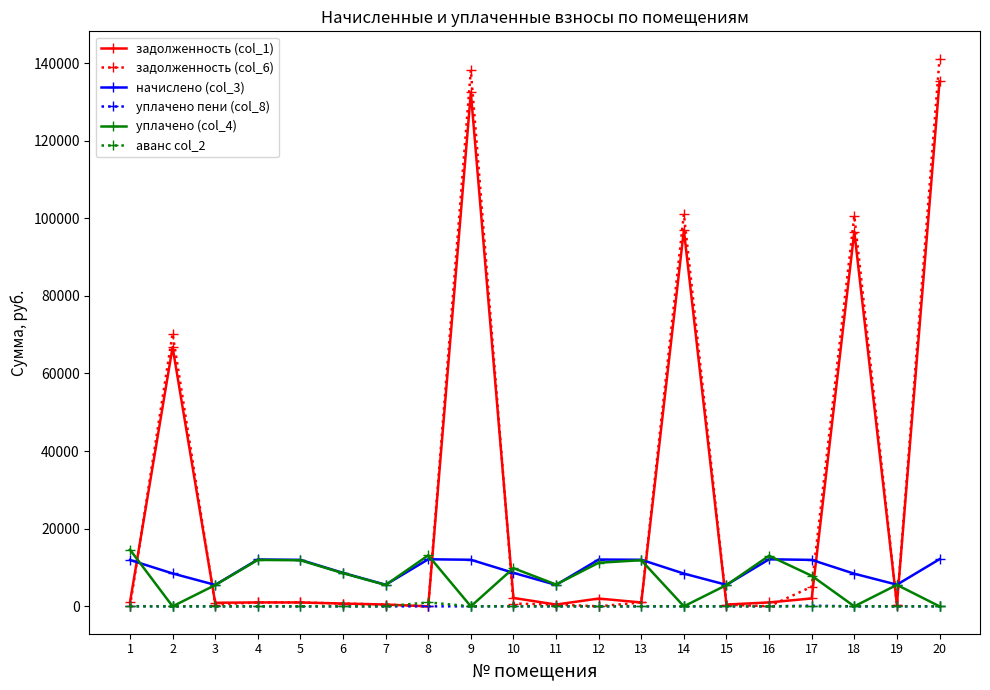

Is the value of уплачено (col_4) at 19 greater than the value of задолженность (col_6) at 1?

Yes